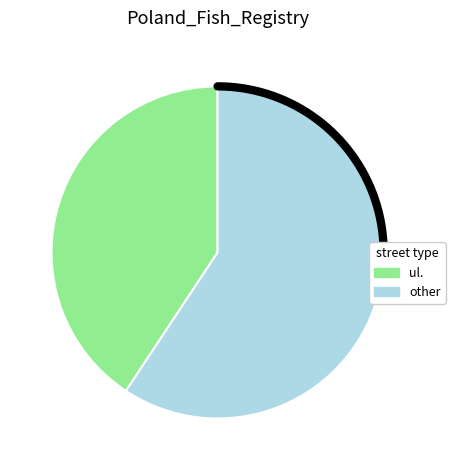

How many slices are in this pie chart?

2